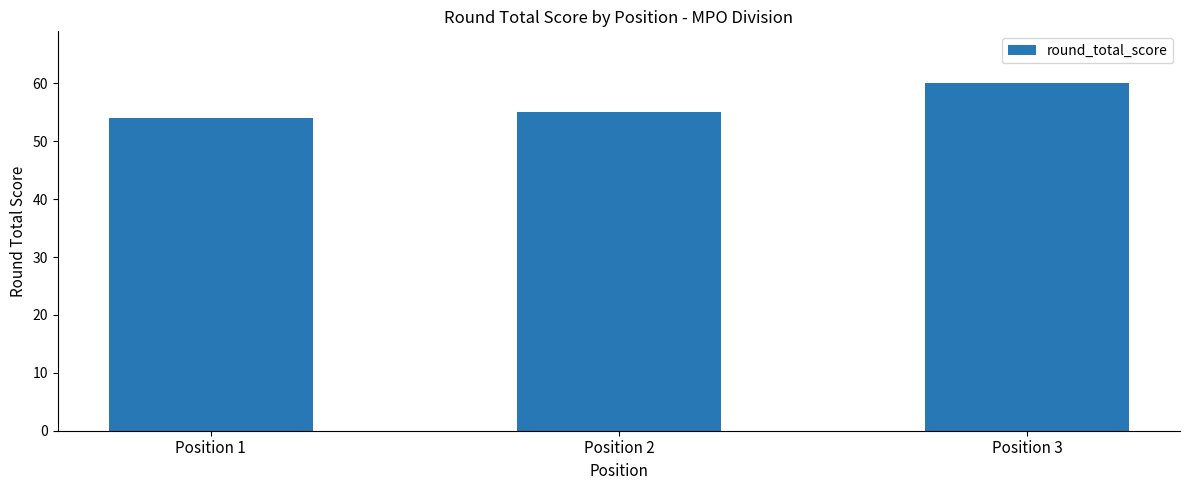

Reading right to left, transcribe all the data shown in this chart.

Position 3=60	Position 2=55	Position 1=54